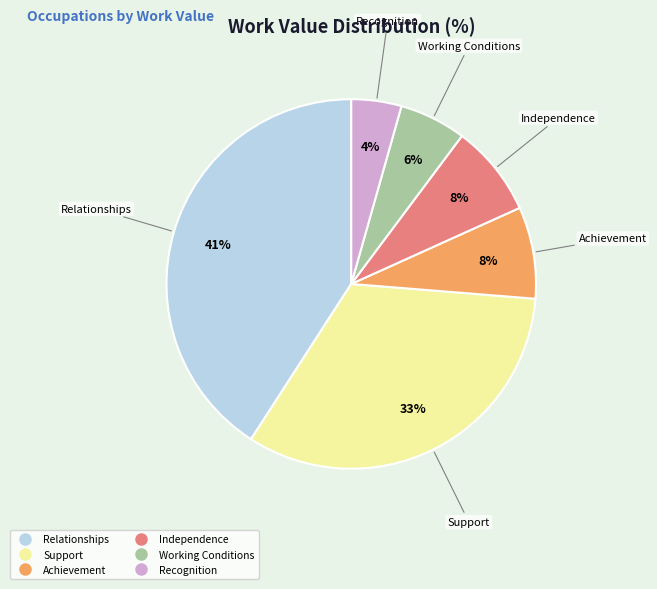

What is the ratio of the value at Support to the value at Relationships?

0.8